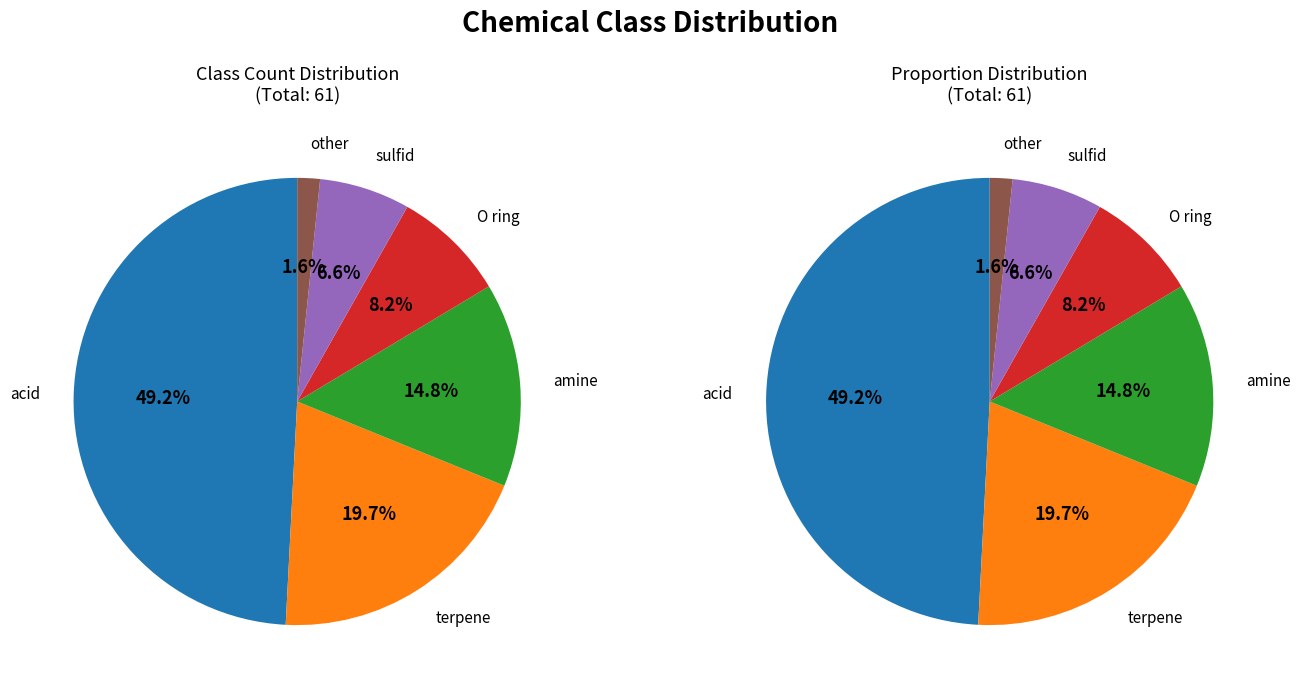

Combined, do acid and sulfid account for over 50%?

Yes